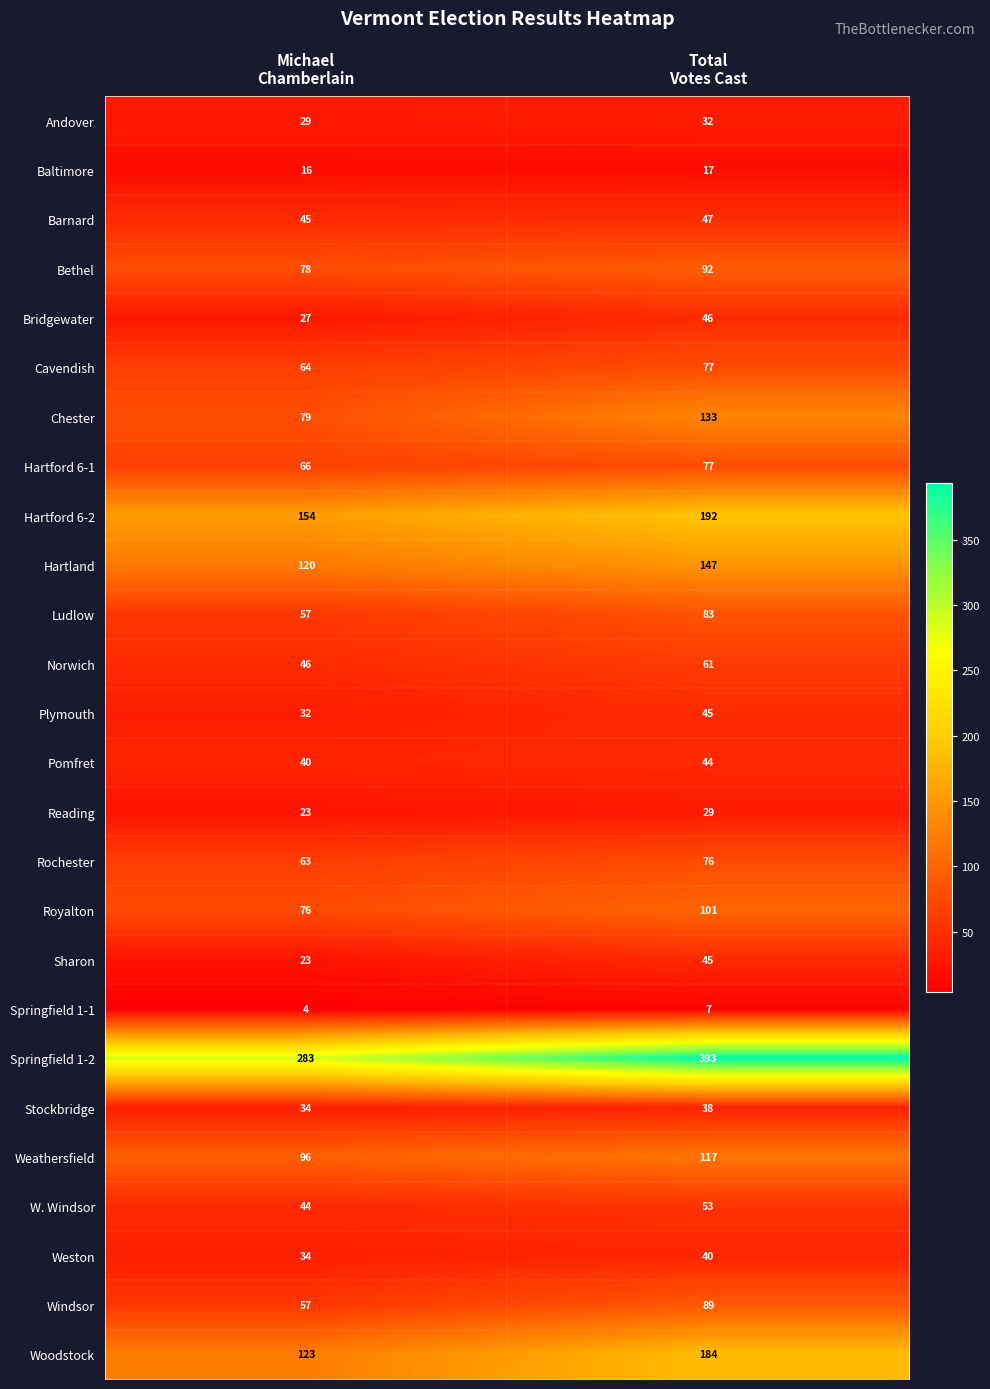

Which series has the largest total across all categories?

Springfield 1-2